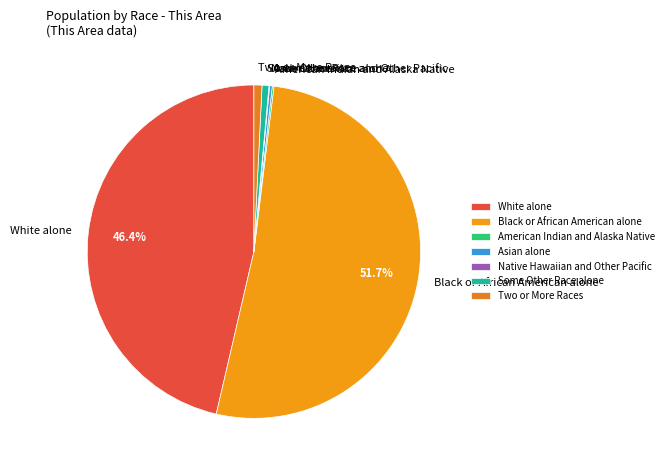

Which has a higher value, Two or More Races or White alone?

White alone